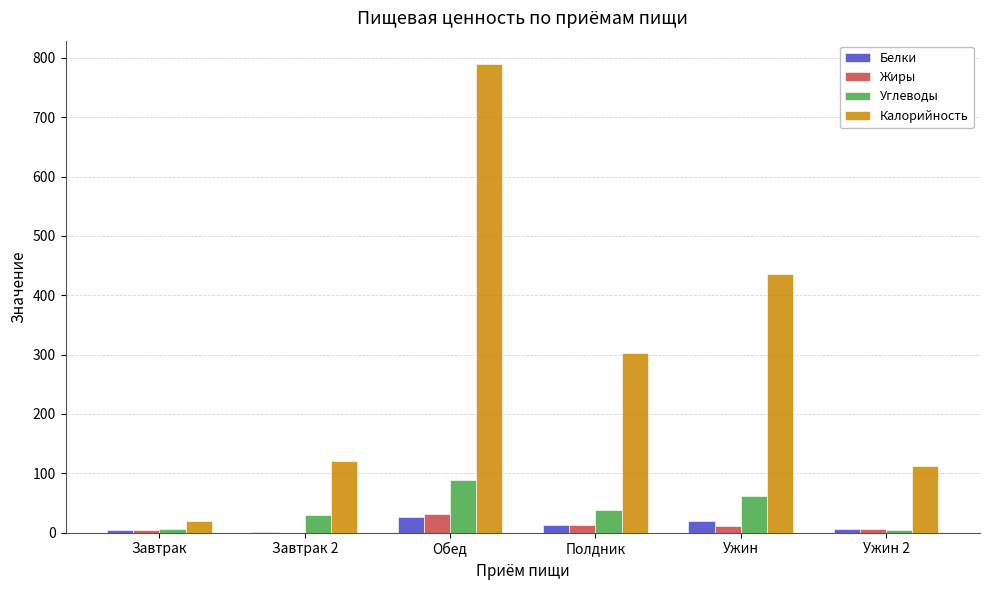

What is the approximate value of Калорийность at Обед?

789.7